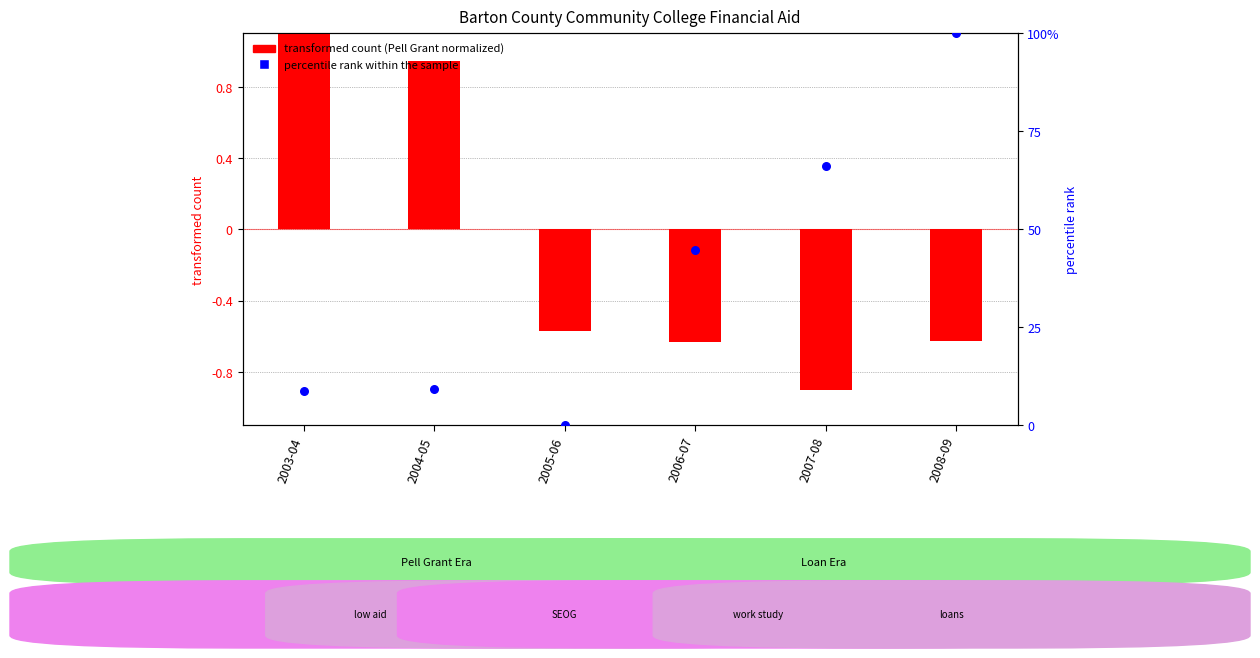

Which series reaches the maximum Y coordinate?

percentile rank within the sample